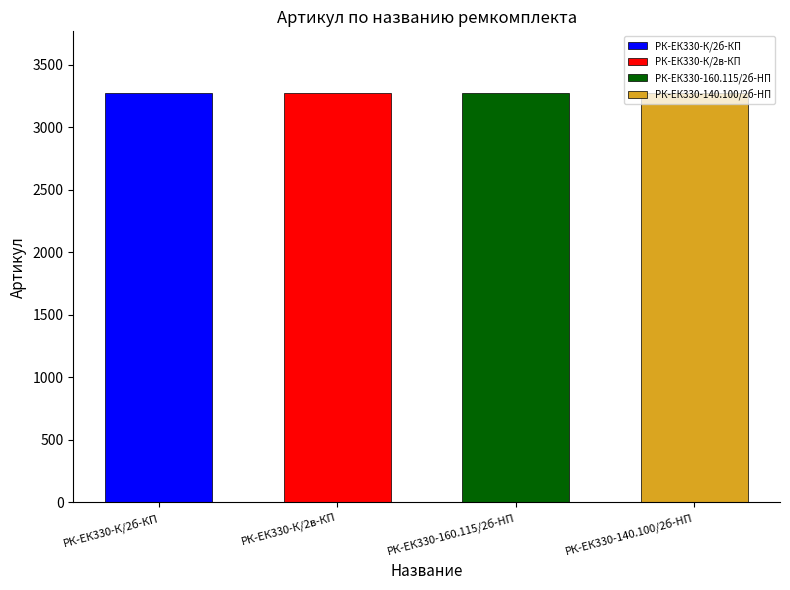

Reading right to left, what are all the values shown in this chart?

РК-ЕК330-140.100/2б-HП=3273	РК-ЕК330-160.115/2б-HП=3274	РК-ЕК330-К/2в-КП=3277	РК-ЕК330-К/2б-КП=3276